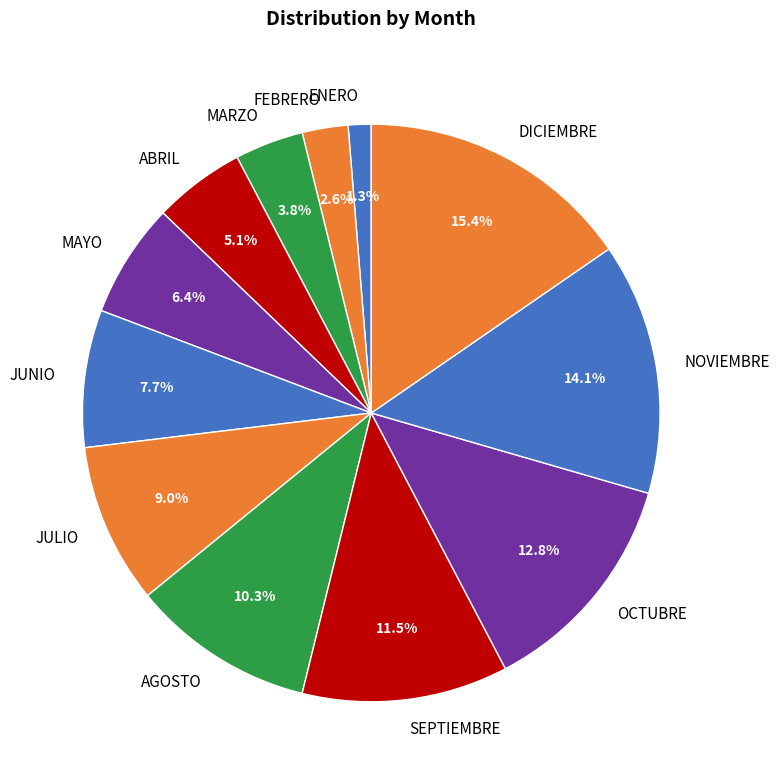

Is NOVIEMBRE the majority of the pie?

No